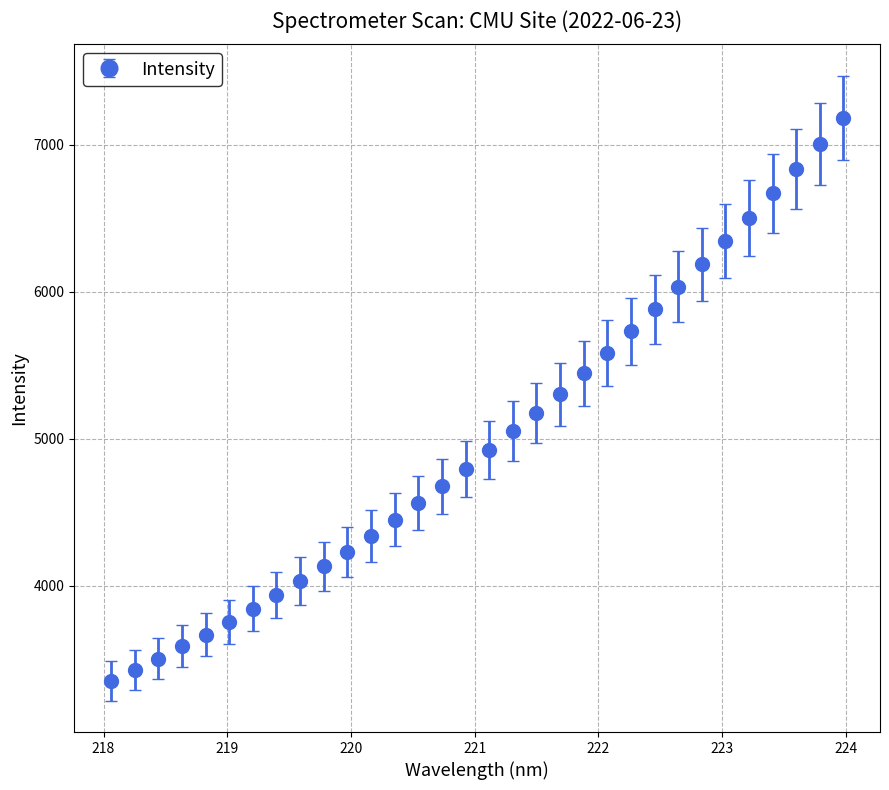

What is the greatest value displayed?

7183.3